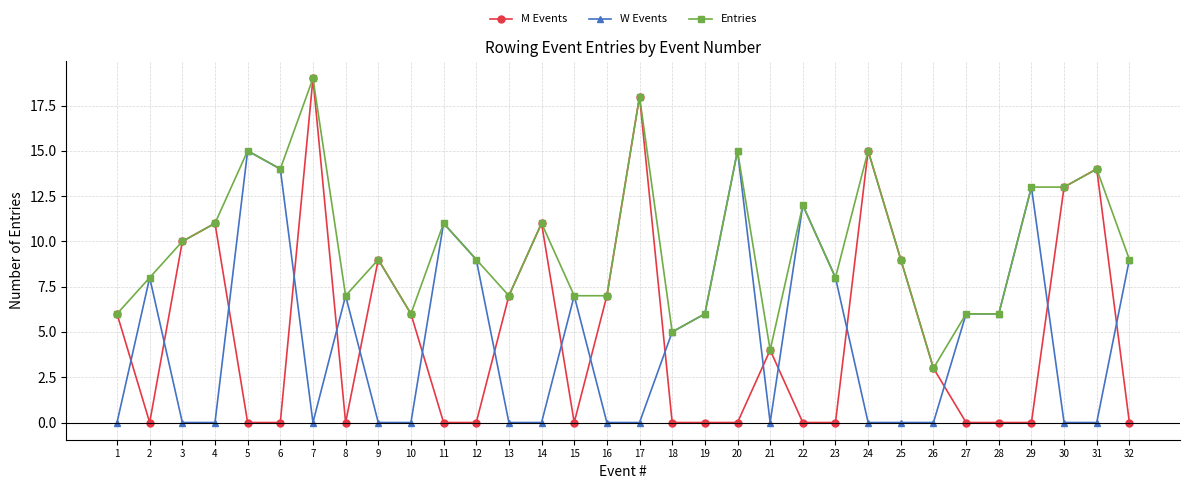

What is the greatest value displayed?

19